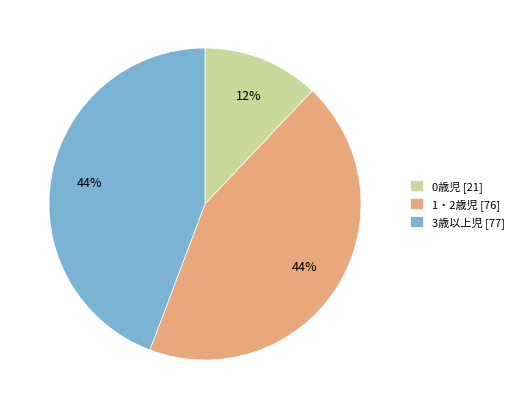

To the nearest percent, what is the combined percentage of 0歳児 and 3歳以上児?

56%